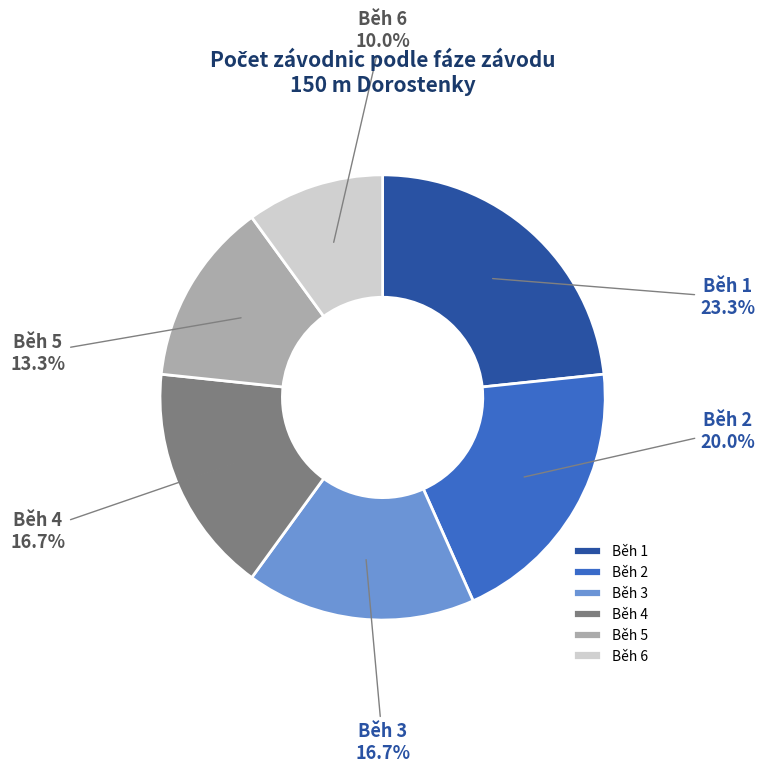

Which category has the smallest portion of the pie?

Běh 6